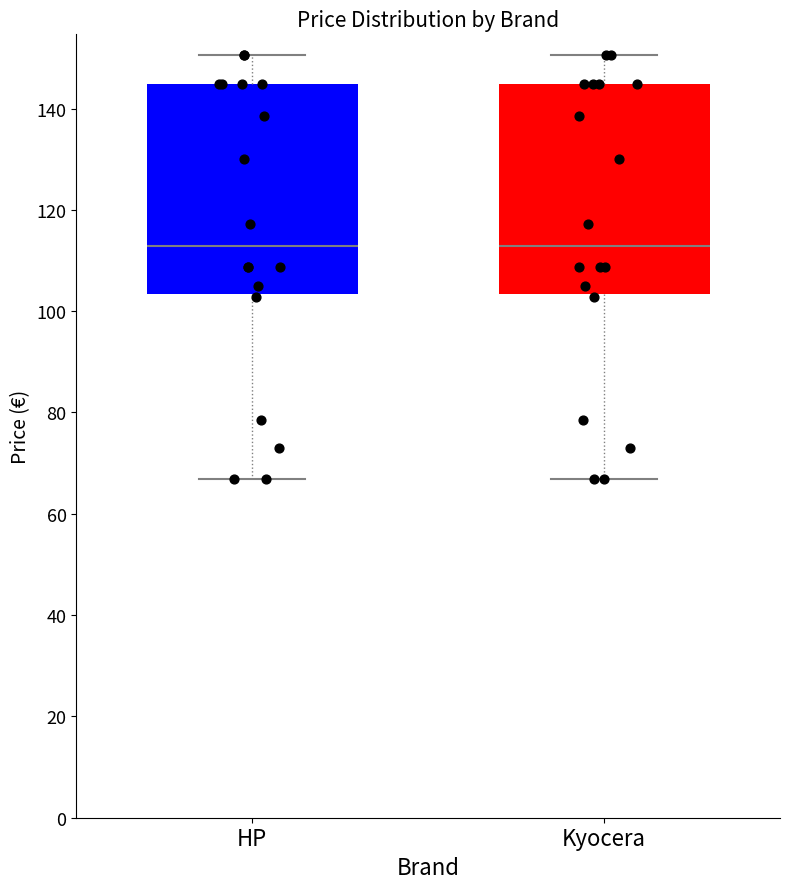

Reading left to right, read every box against the y-axis: the position of its median line, the range the box covers, and the ends of its whiskers. The values are not printed on the chart, so give them approximately, as read against the axis.

HP: median 112, box 104 to 144, whiskers 66 to 150
Kyocera: median 112, box 104 to 144, whiskers 66 to 150